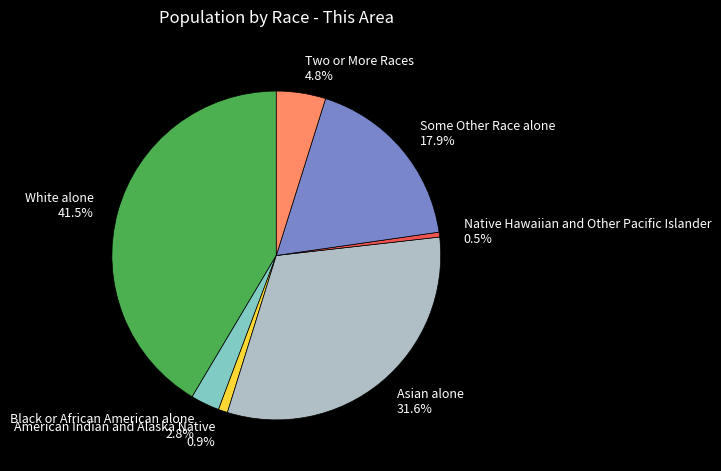

Which slice is the largest?

White alone